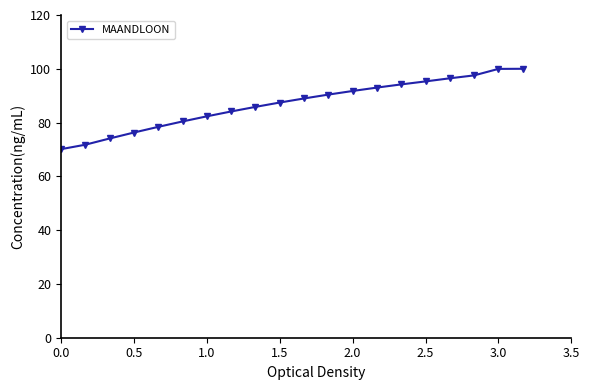

What is the sum of all values?

1738.4